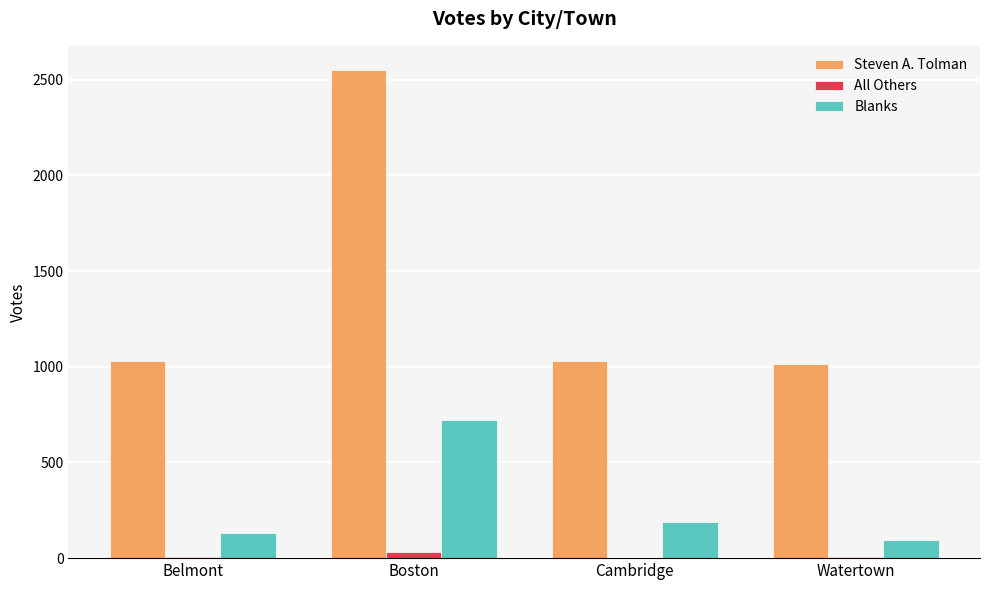

Which series changed the most between Boston and Cambridge?

Steven A. Tolman